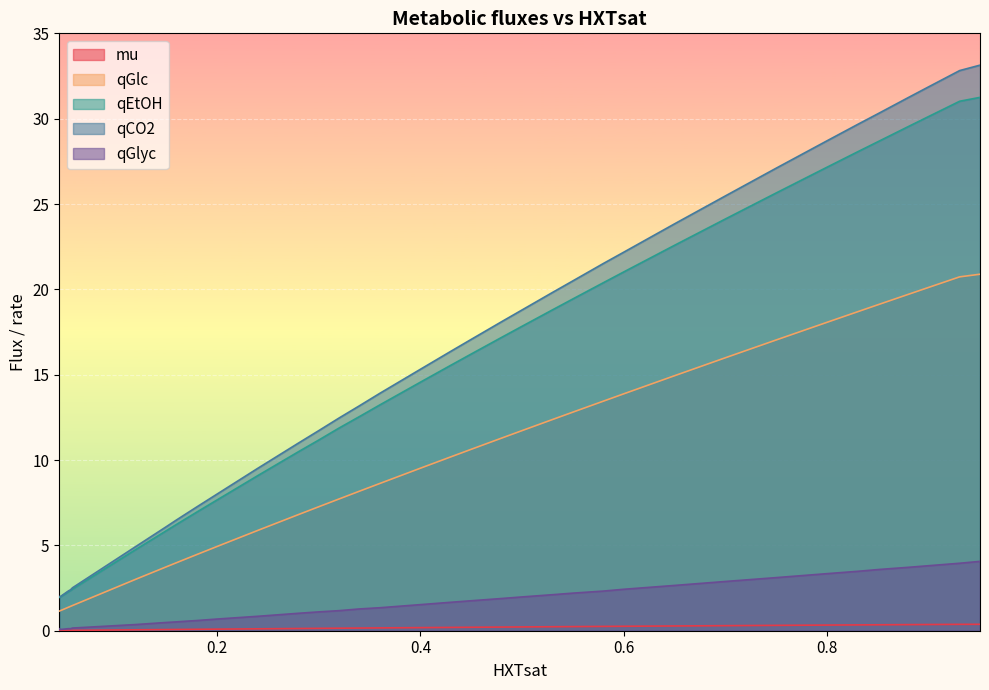

Rank the series by their maximum value, from lowest to highest.

mu, qGlyc, qGlc, qEtOH, qCO2